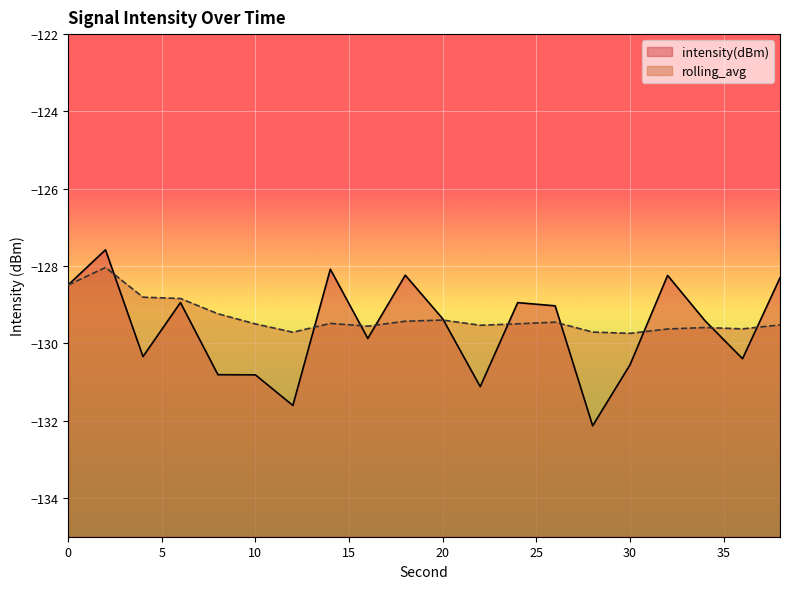

At which category is the sum across all series the highest?

2